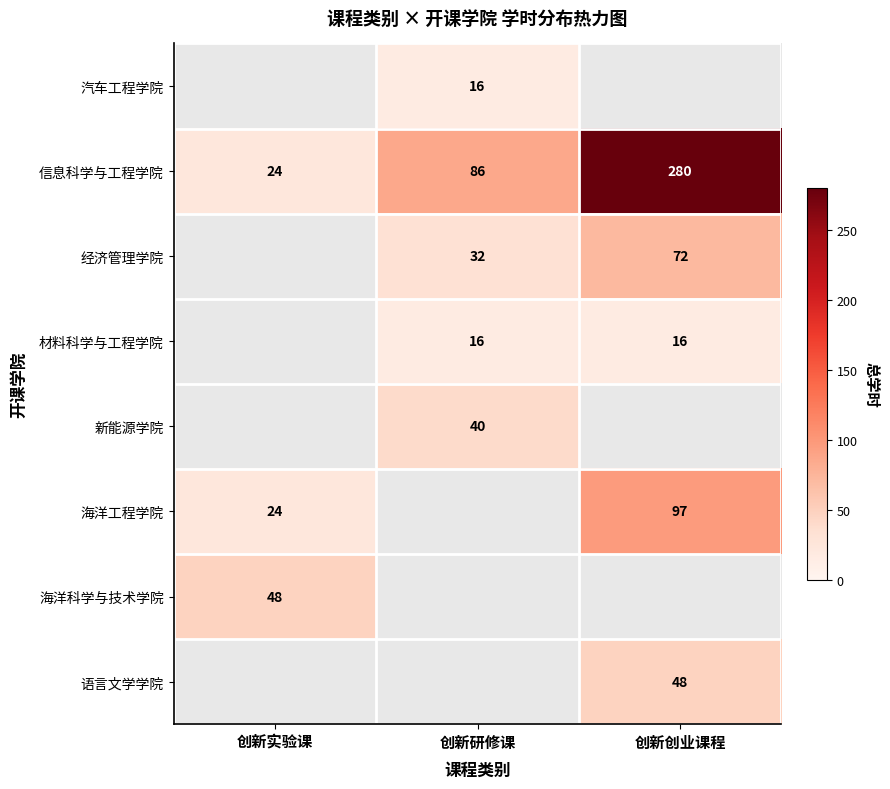

Which category has the lowest value in the 信息科学与工程学院 series?

创新实验课